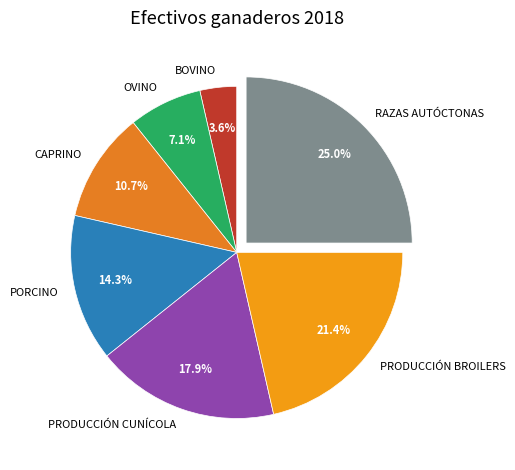

What percentage is the RAZAS AUTÓCTONAS slice, to the nearest percent?

25%